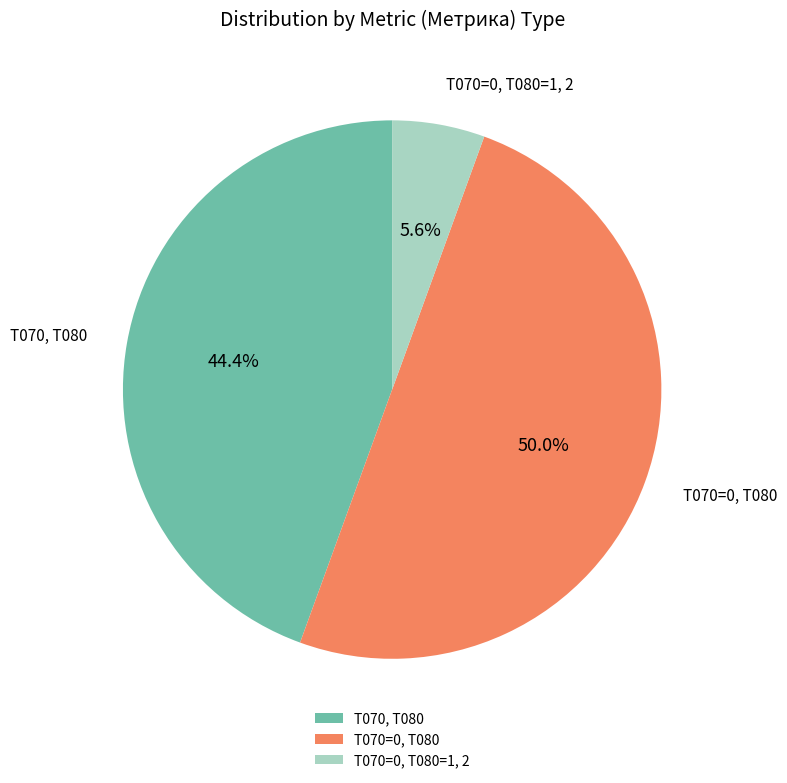

Between T070=0, Т080 and T070, T080, which is larger?

T070=0, Т080